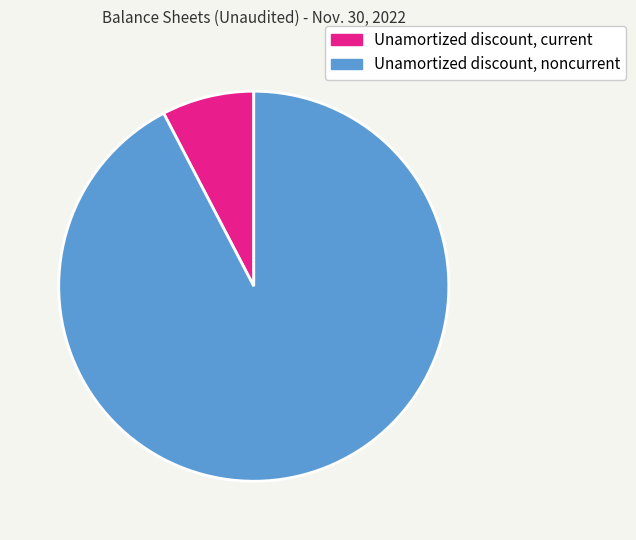

To the nearest percent, what is the average slice percentage?

50%